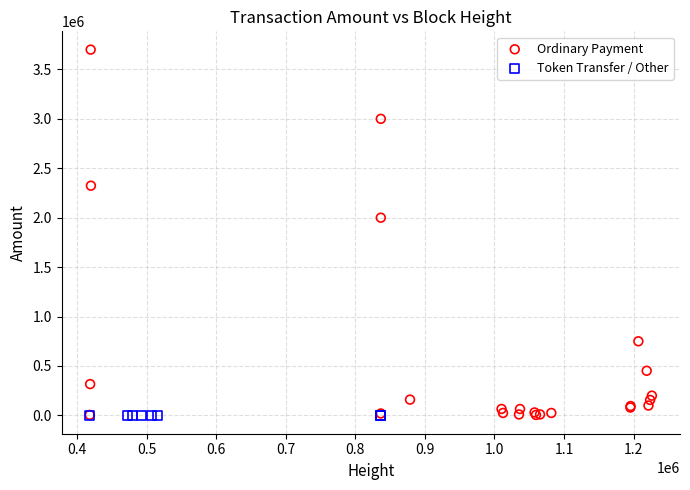

Which series reaches the maximum Y coordinate?

Ordinary Payment